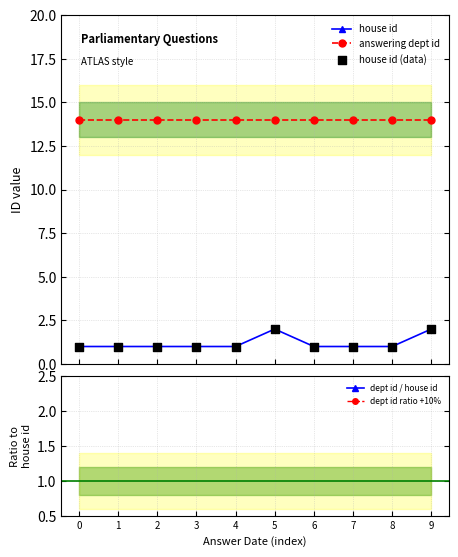

Is the value of dept id / house id at 7 greater than the value of house id (data) at 9?

Yes